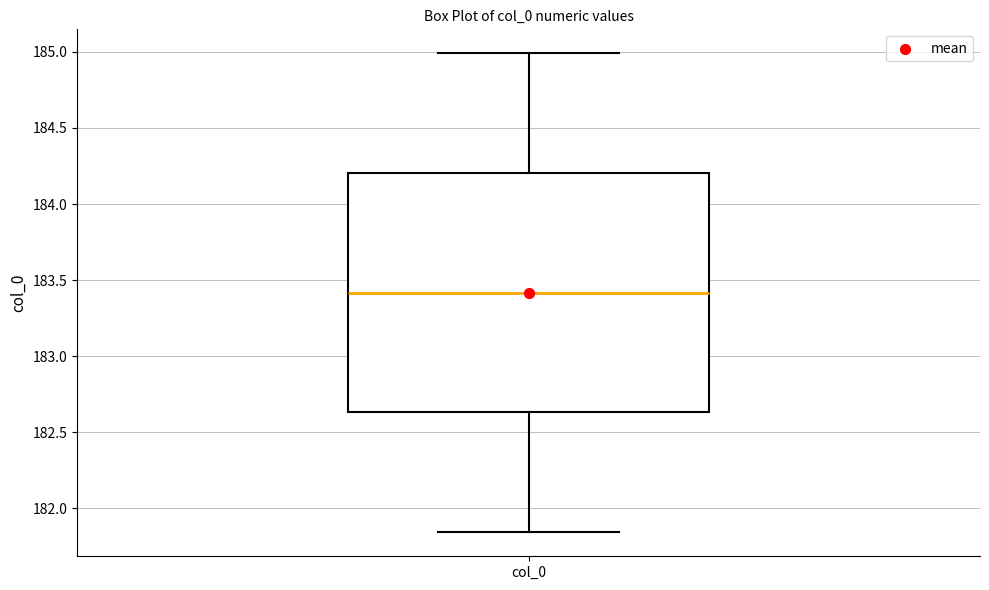

Where is the upper edge of the box for col_0 on the y-axis? The values are not printed on the chart, so give them approximately, as read against the axis.

184.20